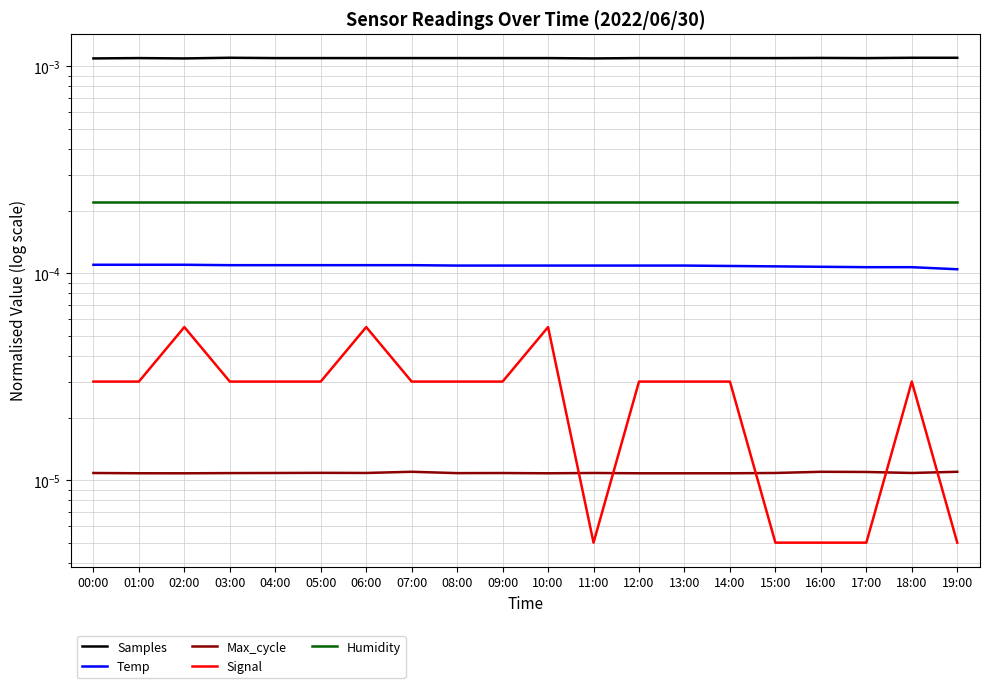

Rank the categories by Humidity value from lowest to highest.

00:00, 01:00, 02:00, 03:00, 04:00, 05:00, 06:00, 07:00, 08:00, 09:00, 10:00, 11:00, 12:00, 13:00, 14:00, 15:00, 16:00, 17:00, 18:00, 19:00